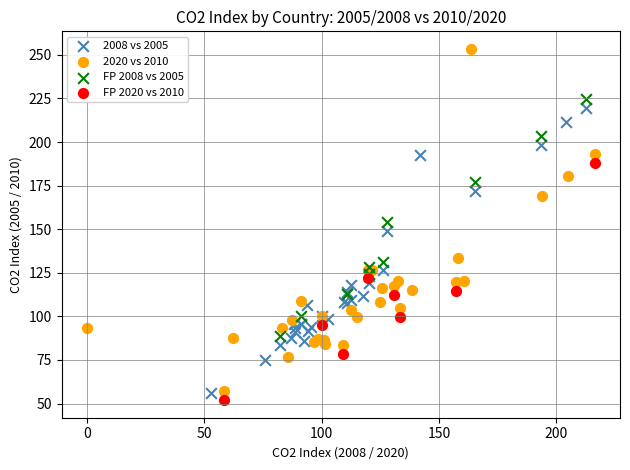

Which series has the largest Y range (max minus min)?

2020 vs 2010